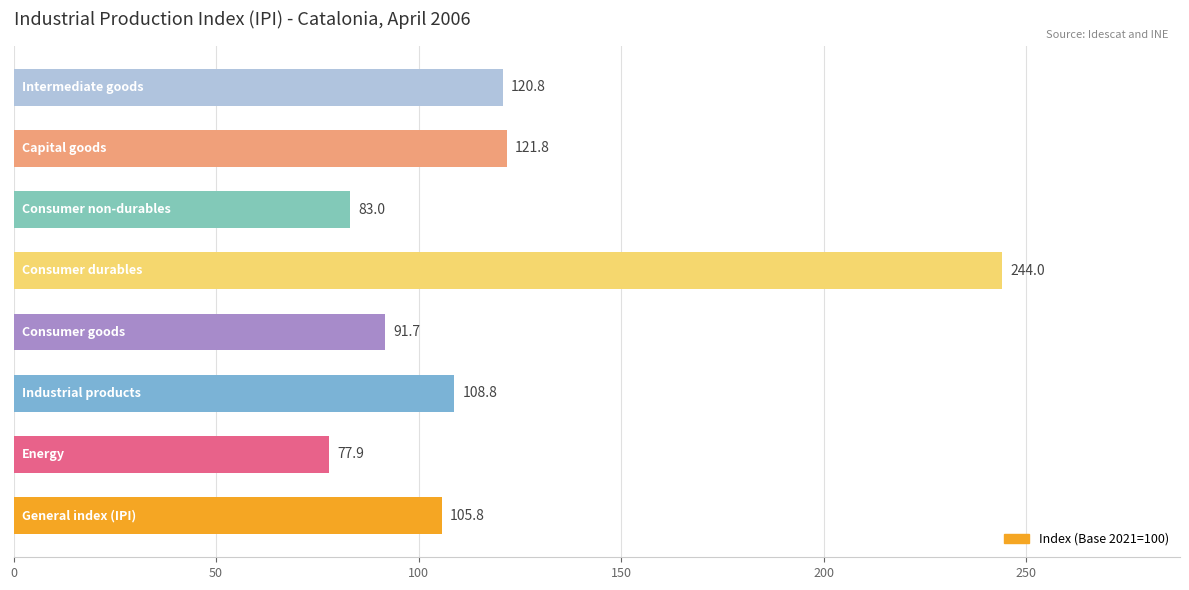

What is the minimum value shown in the chart?

77.9